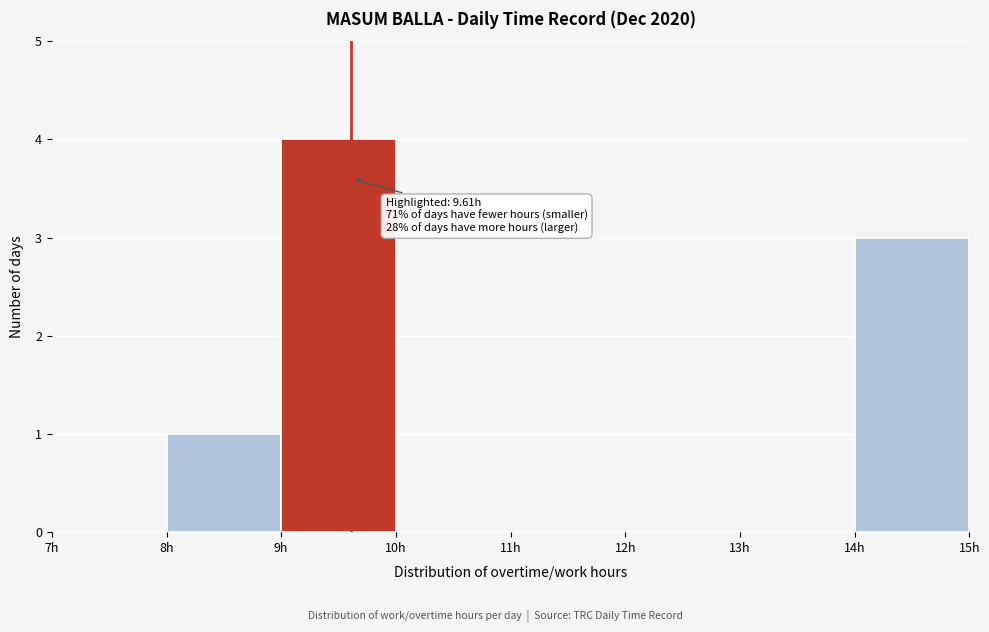

Over which range of the x-axis is the bar tallest?

9 to 10